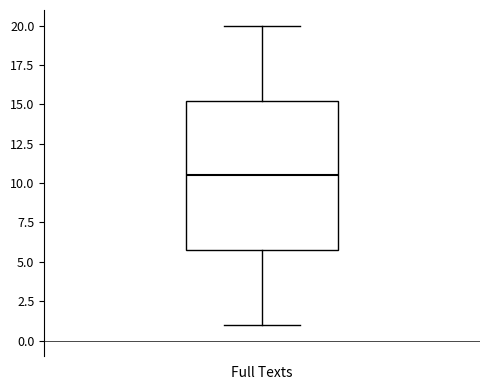

Read this box plot against the y-axis: the position of the median line, the range covered by the box, and the ends of both whiskers. The values are not printed on the chart, so give them approximately, as read against the axis.

median 10.5, box 6.0 to 15.5, whiskers 1.0 to 20.0